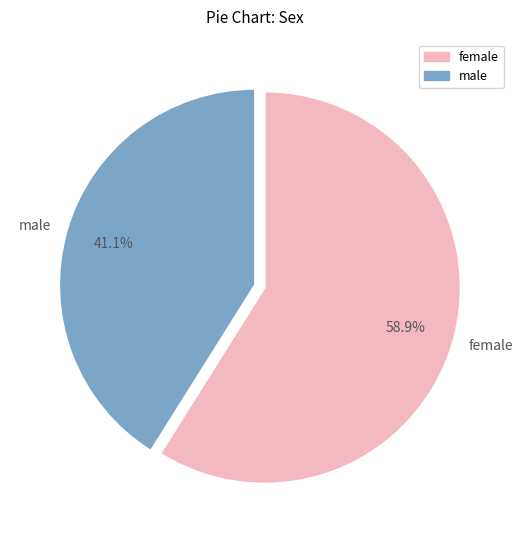

To the nearest percent, what is the average slice percentage?

50%